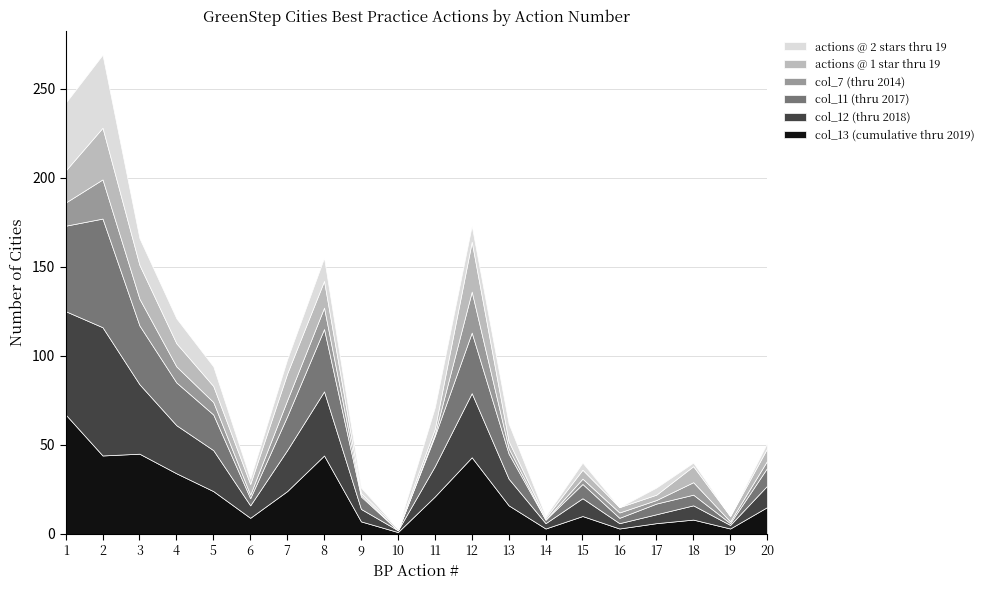

Does the chart have visible grid lines?

Yes